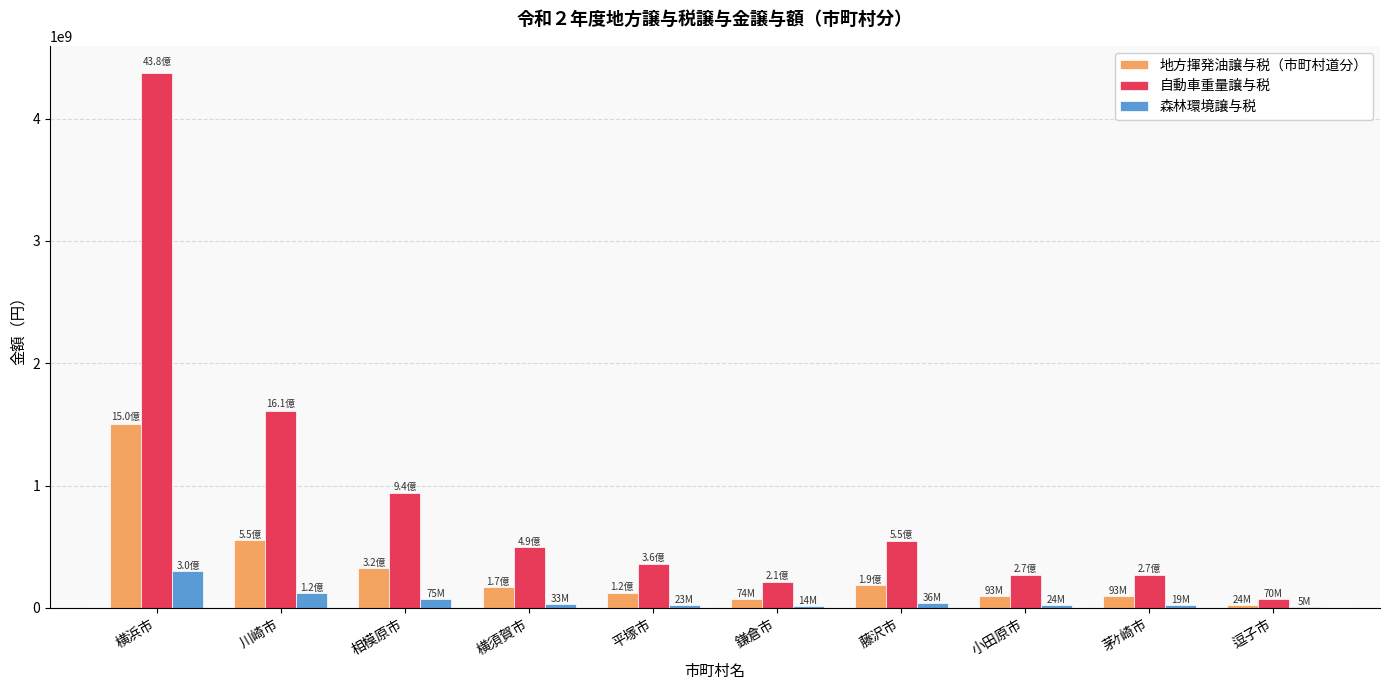

Between 川崎市 and 鎌倉市, which series saw the biggest shift?

自動車重量譲与税